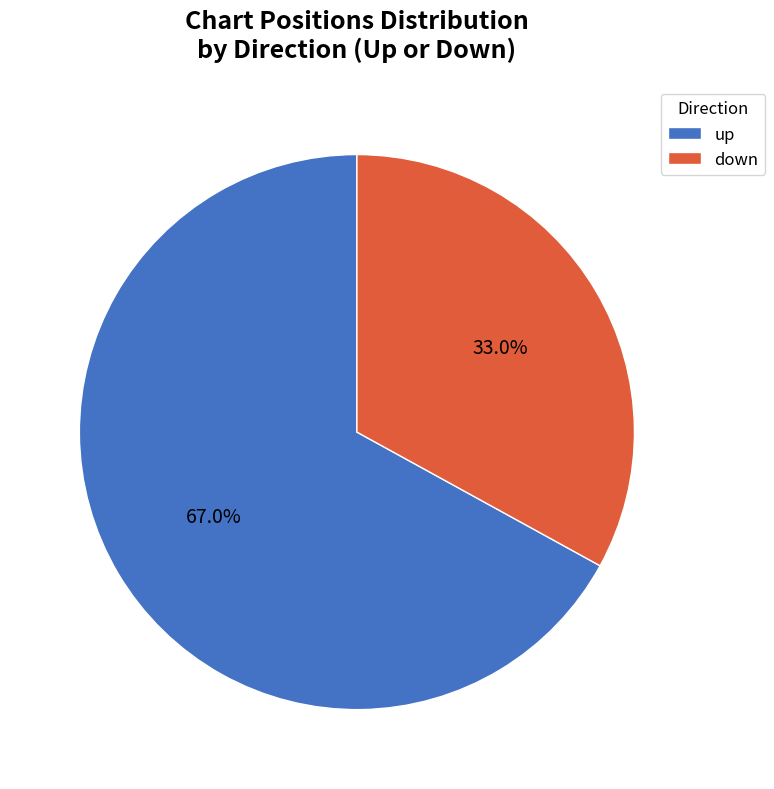

Rank the categories by value from lowest to highest.

down, up